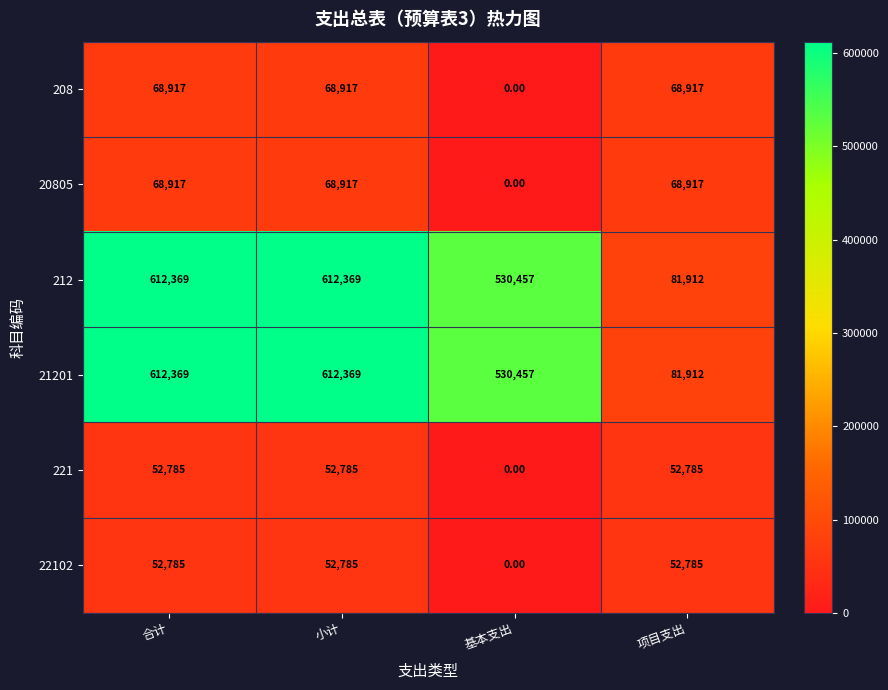

What is the average value of the 208 series?

51688